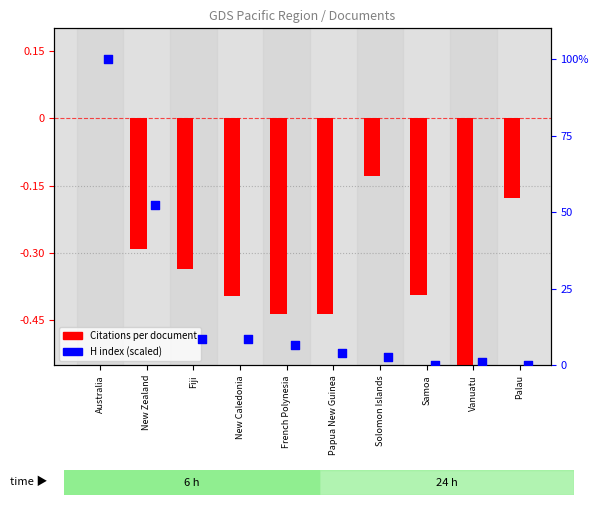

At how many categories does at least one series exceed 25?

2